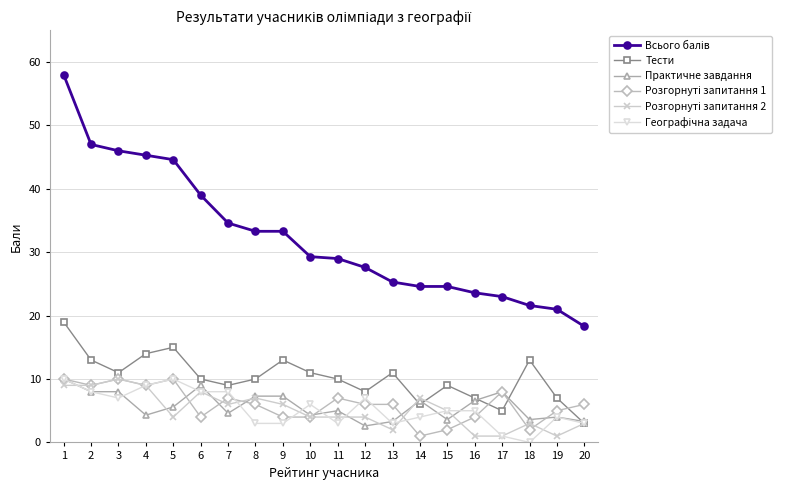

The value of Практичне завдання at 8 is 7.3. True or false?

True